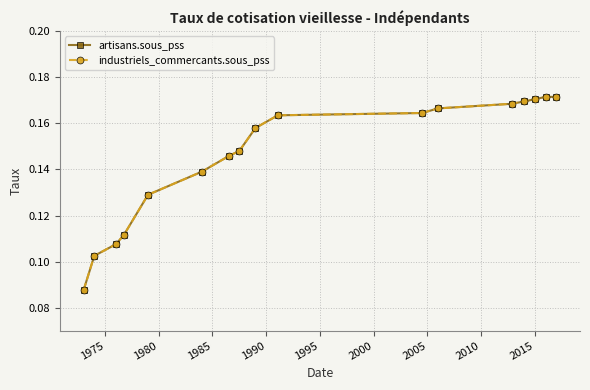

What is the average value of the industriels_commercants.sous_pss series?

0.1